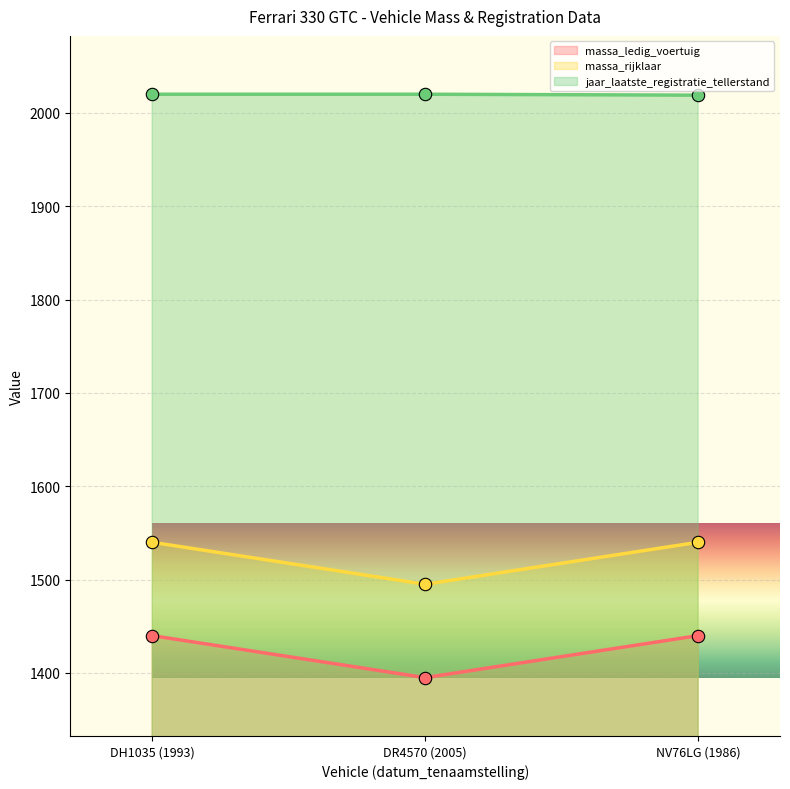

Which series has the largest total across all categories?

jaar_laatste_registratie_tellerstand